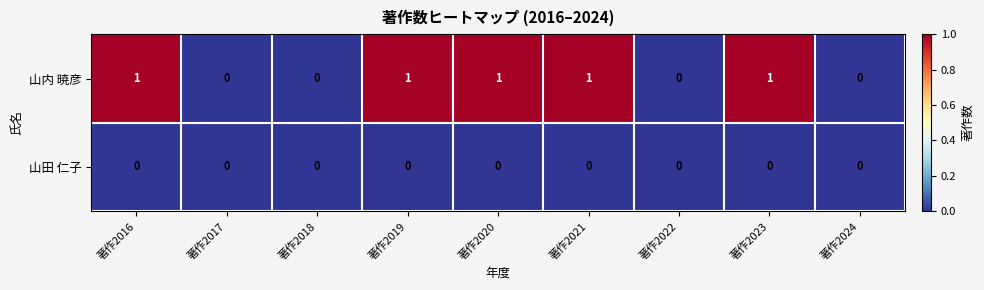

Count the 山内 暁彦 values in the range 0 to 1.

9